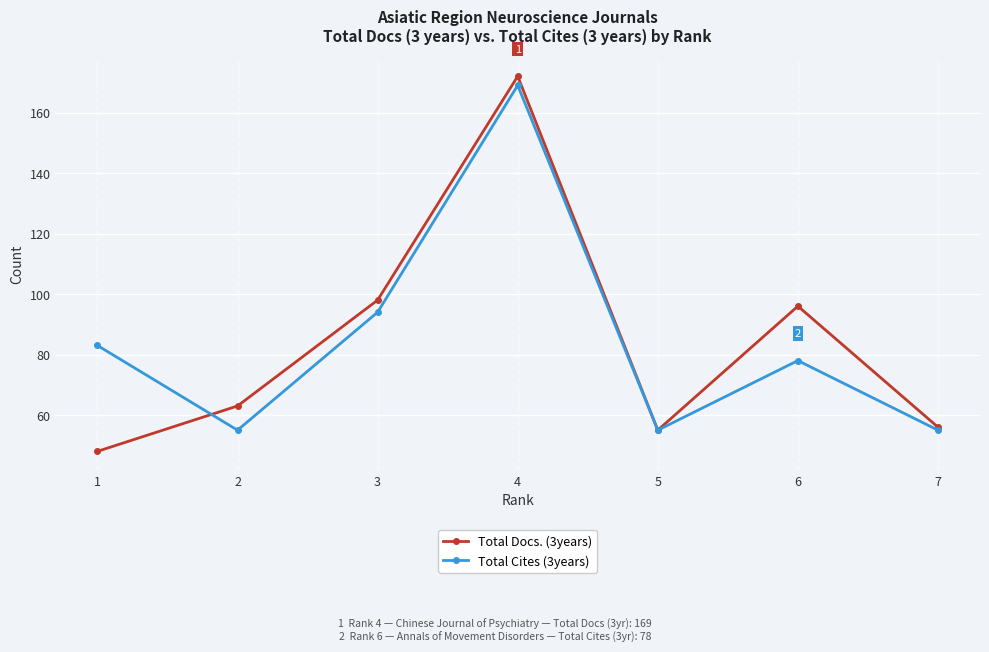

What are all the series names shown in the legend?

Total Docs. (3years), Total Cites (3years)